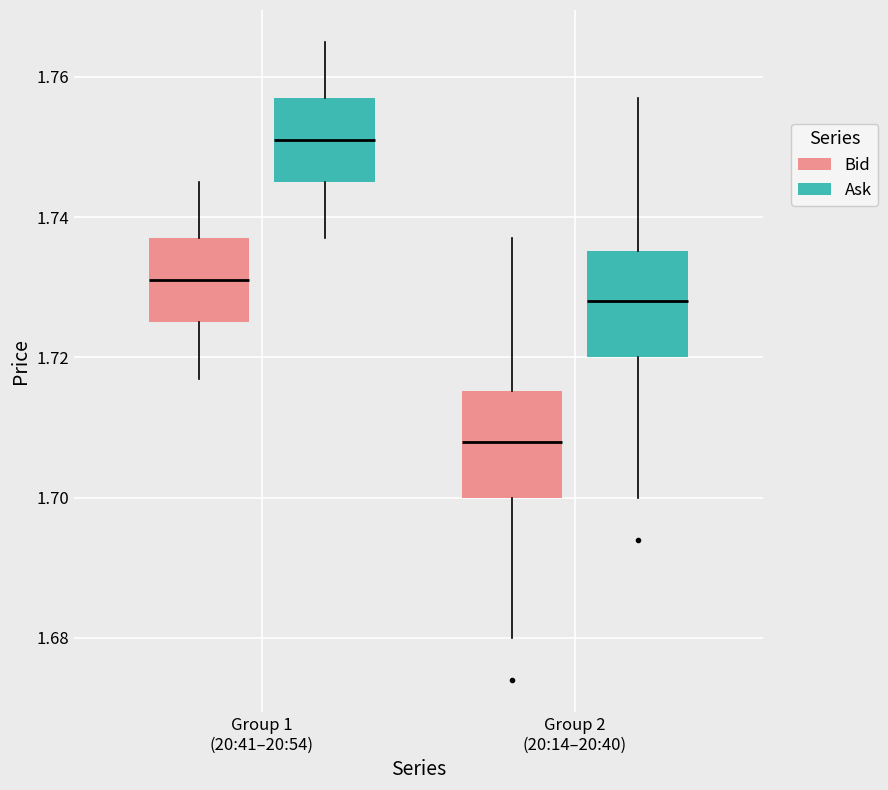

Where does the median line of the box for Group 2 (20:14–20:40) (Ask) sit on the y-axis? The values are not printed on the chart, so give them approximately, as read against the axis.

1.728